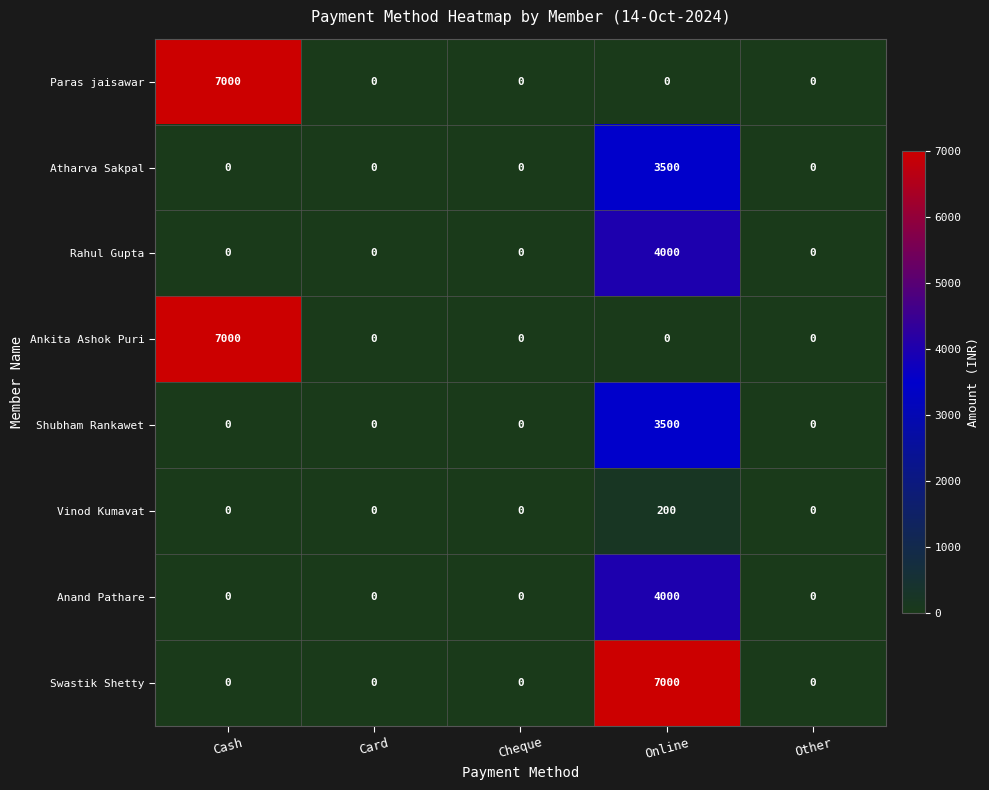

Read the Vinod Kumavat value at Online, to the nearest 10.

200